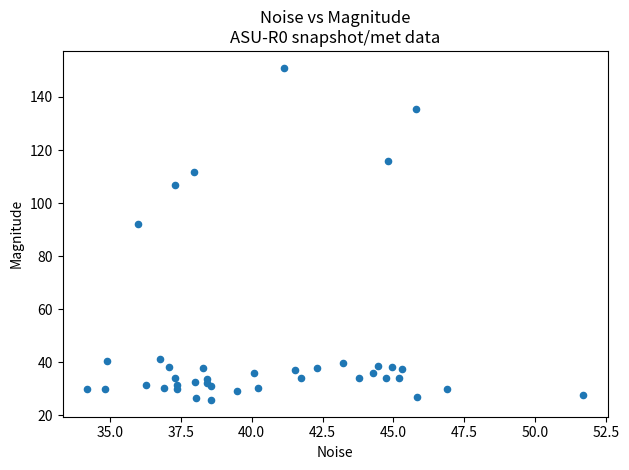

What Y value in the scatter plot is closest to 88?

92.2